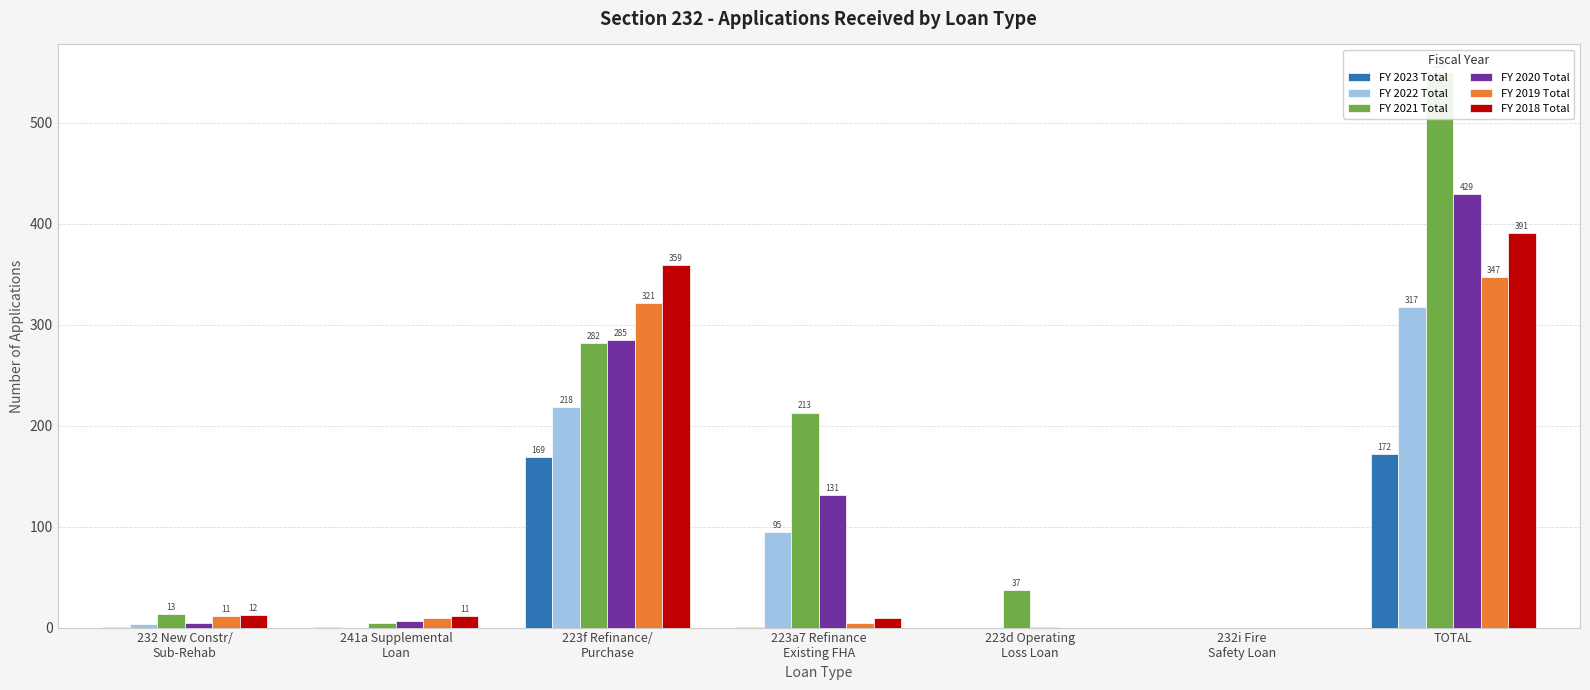

How many values in the FY 2018 Total series exceed 11?

3